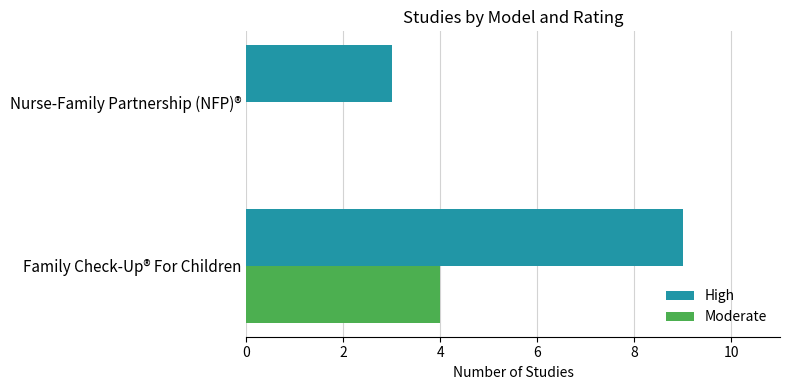

The Moderate series shows 3 at Nurse-Family Partnership (NFP)®. True or false?

False